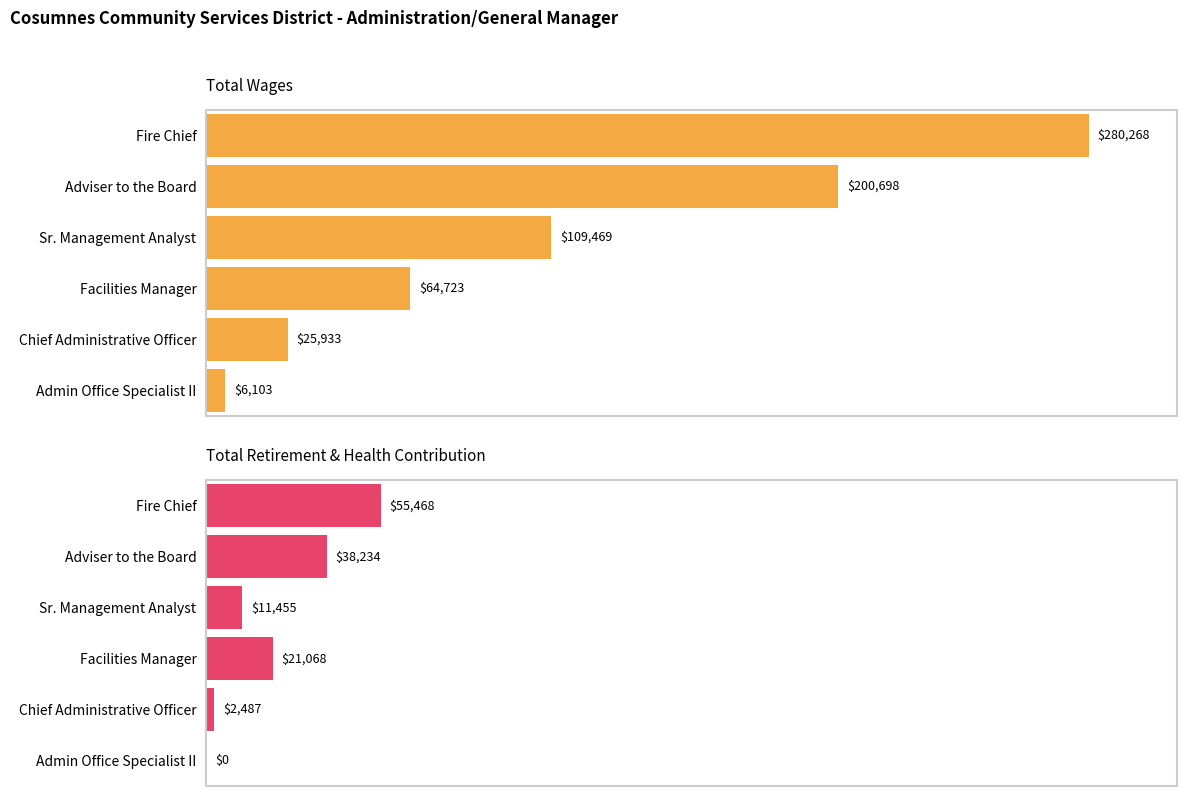

How many groups of bars are there?

6